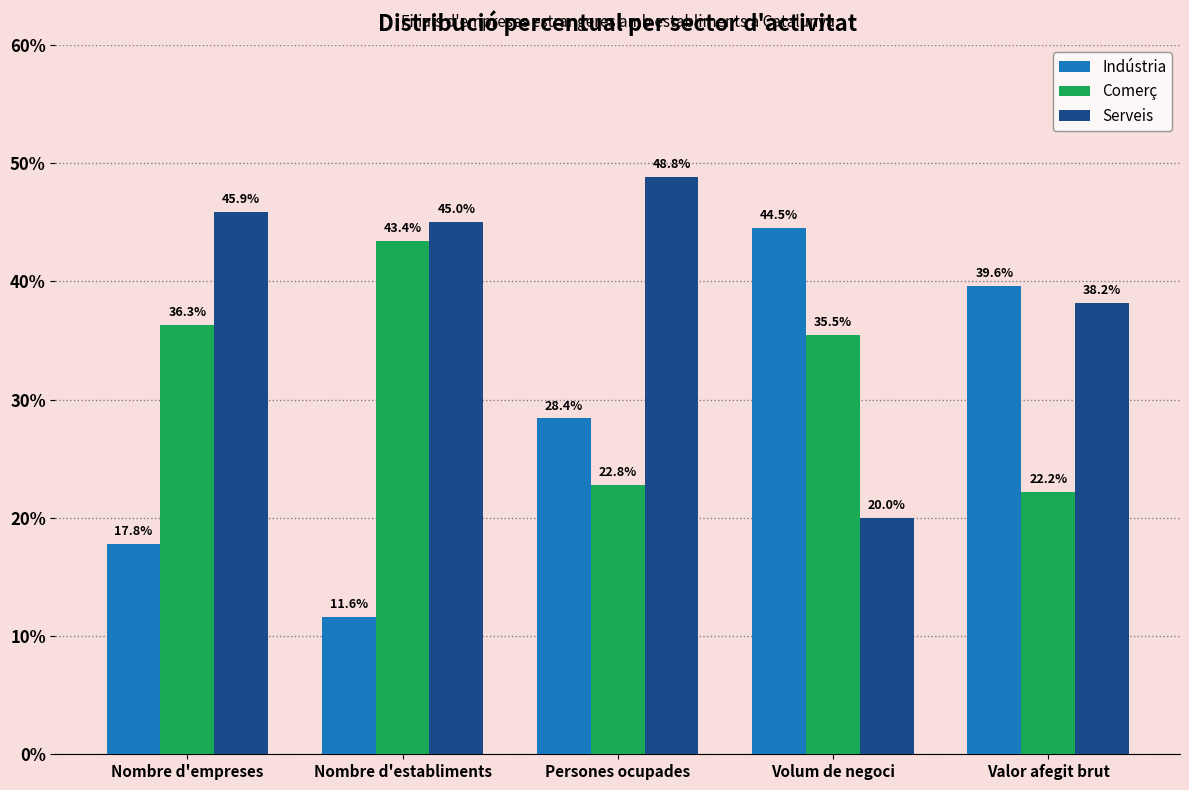

At which label does Indústria first exceed 28?

Persones ocupades